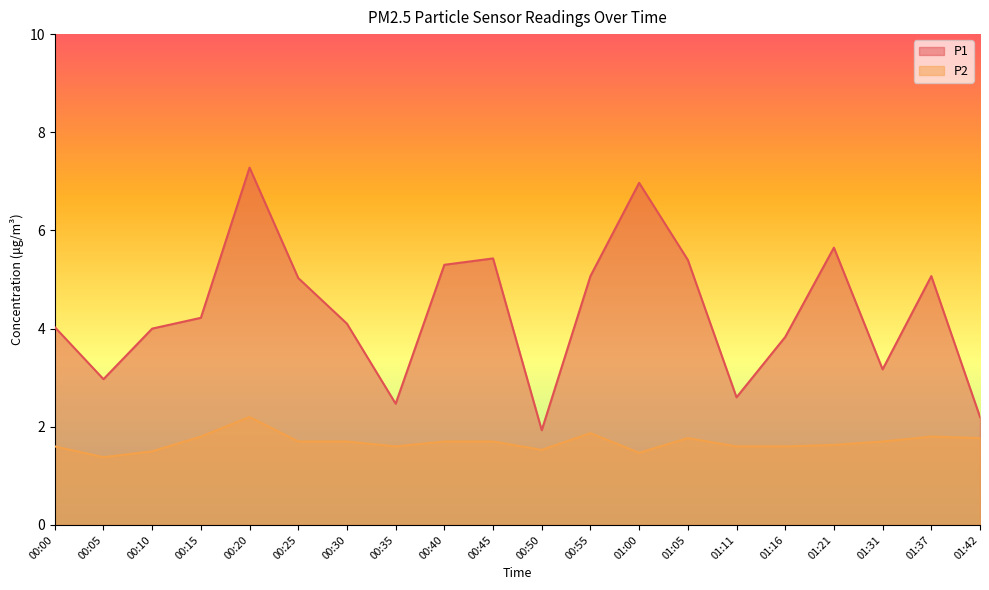

What is the greatest value displayed?

7.3